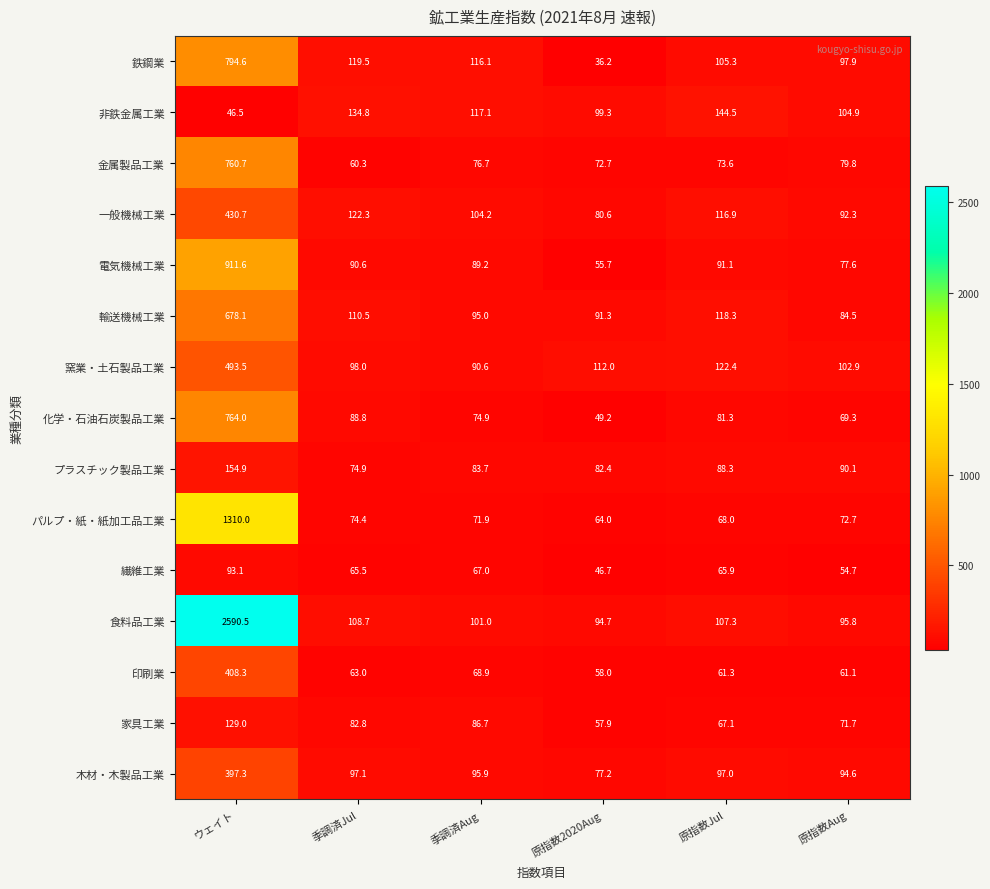

At 季調済Jul, list the series in order from largest to smallest.

非鉄金属工業, 一般機械工業, 鉄鋼業, 輸送機械工業, 食料品工業, 窯業・土石製品工業, 木材・木製品工業, 電気機械工業, 化学・石油石炭製品工業, 家具工業, プラスチック製品工業, パルプ・紙・紙加工品工業, 繊維工業, 印刷業, 金属製品工業